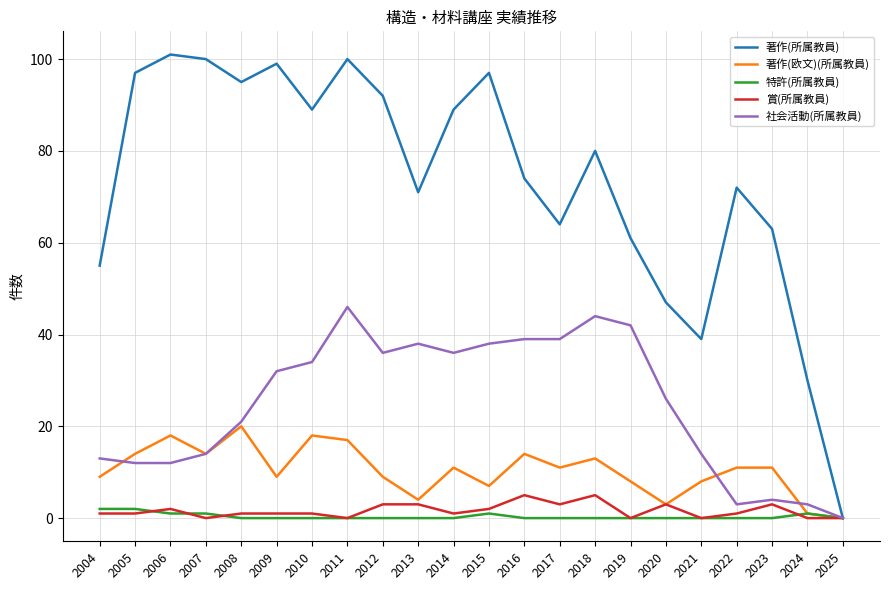

Which series has the widest spread of values?

著作(所属教員)